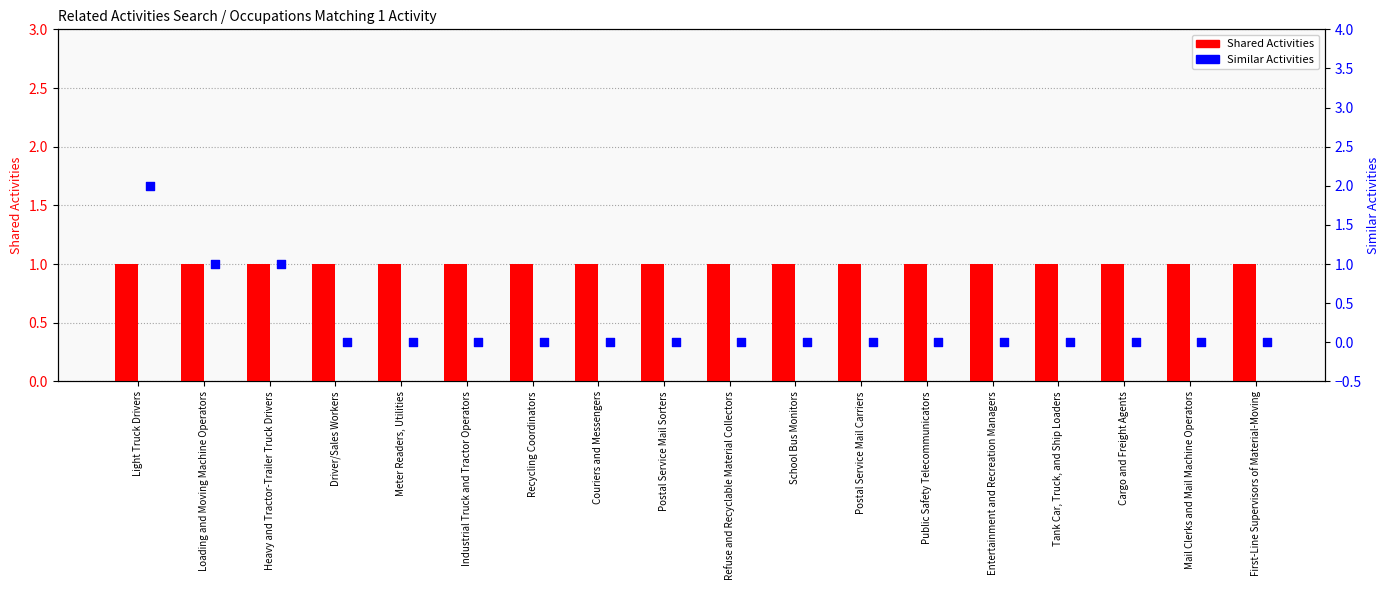

Is the value of Shared Activities at Heavy and Tractor-Trailer Truck Drivers greater than the value of Similar Activities at Postal Service Mail Carriers?

Yes